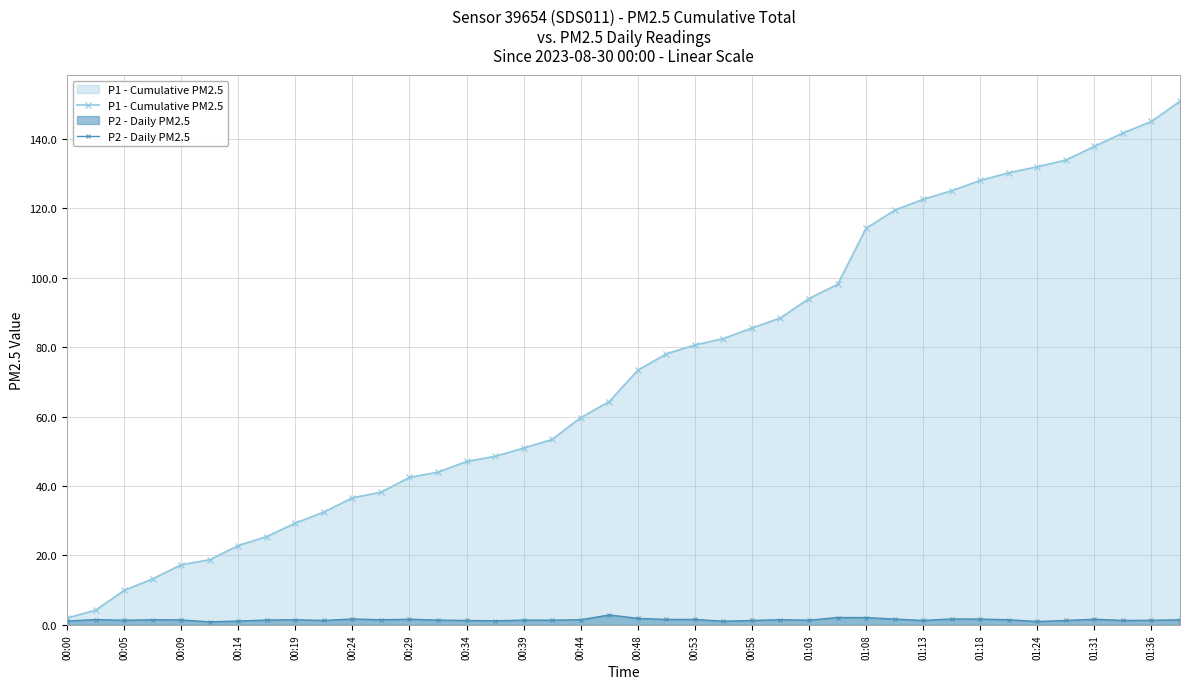

How many lines are shown in the chart?

2